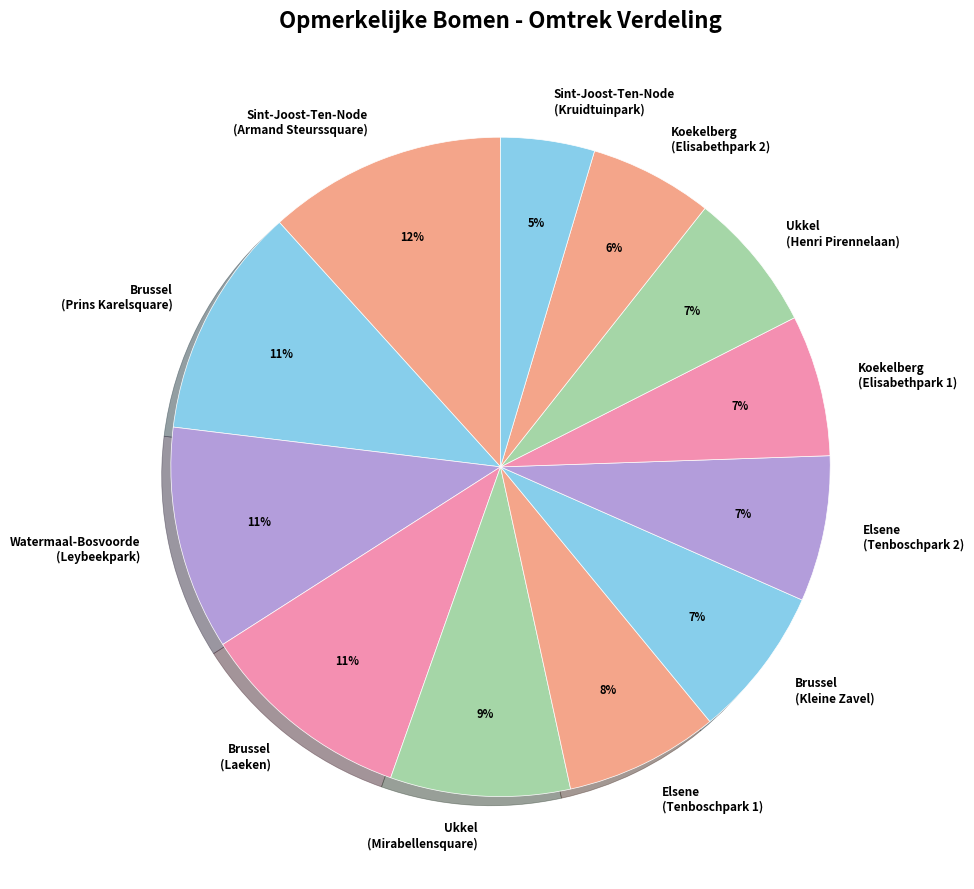

What percentage is the Brussel (Laeken) slice, to the nearest percent?

11%